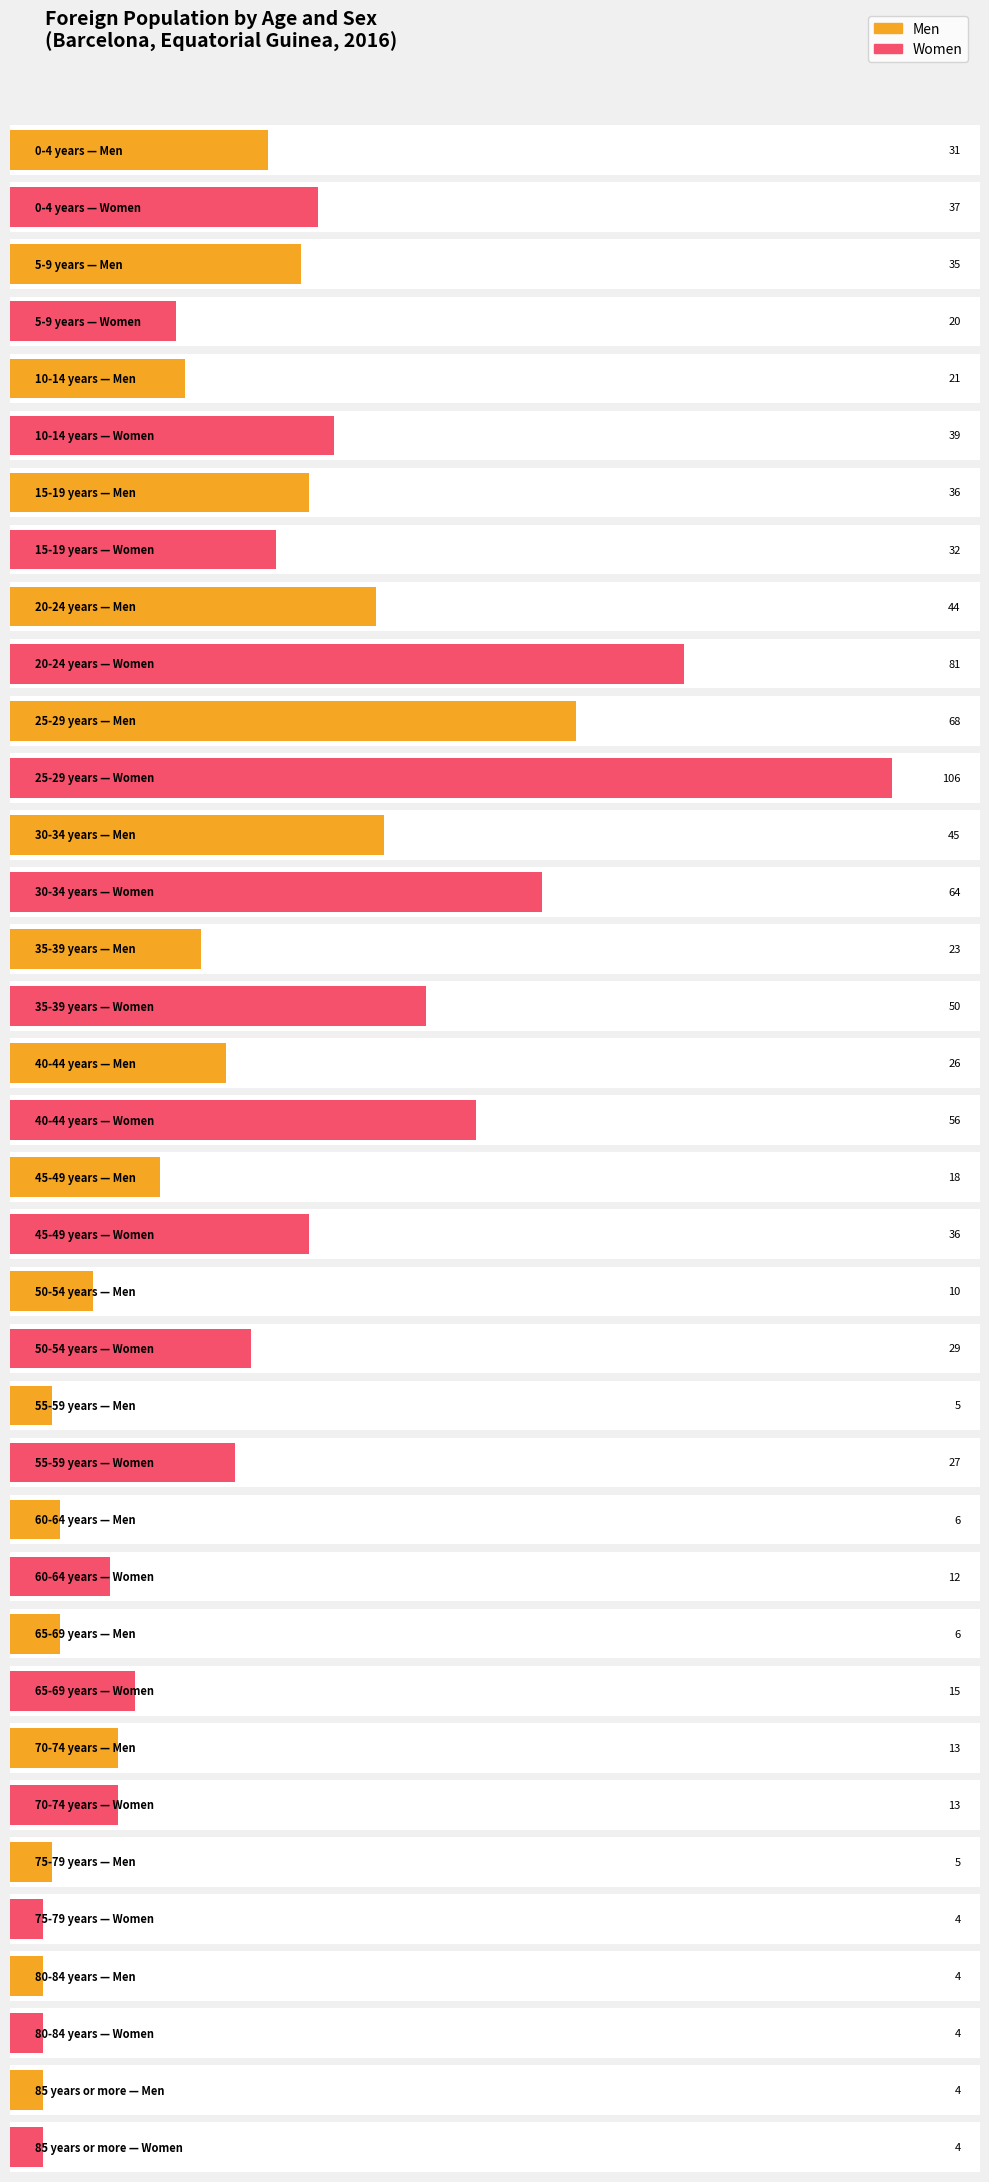

What is the difference between the second highest and second lowest values in the Men series?

41